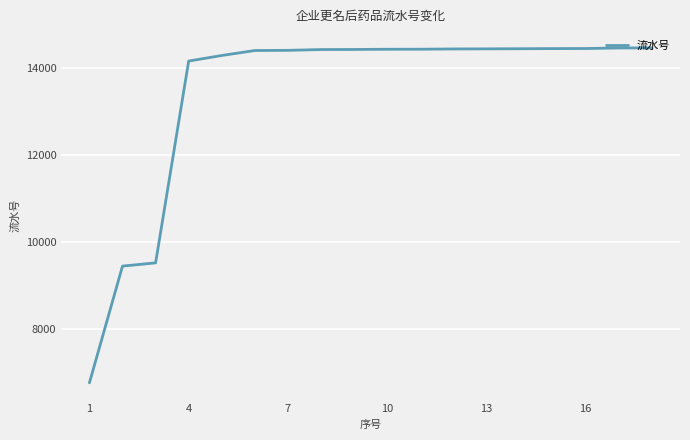

What is the maximum value shown in the chart?

14462